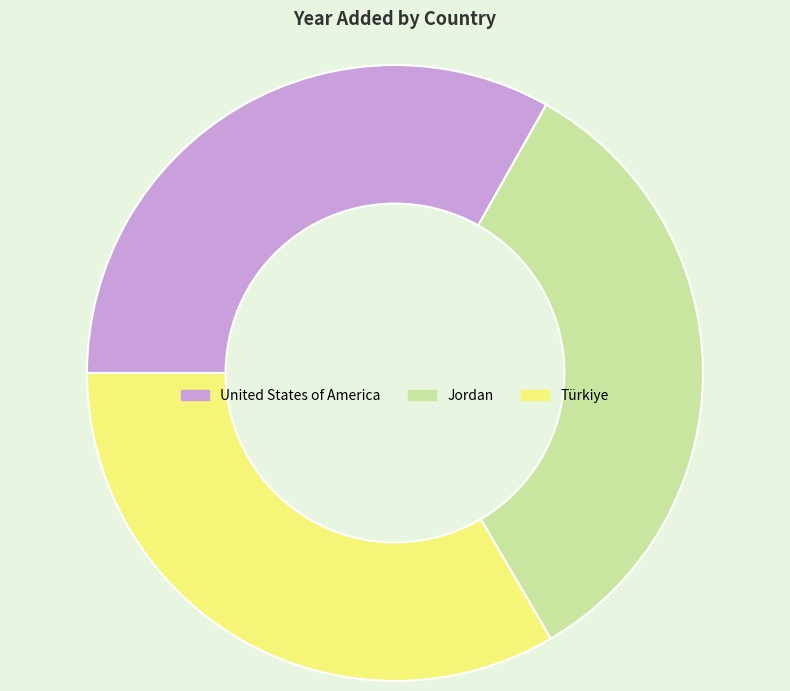

Is it true that Türkiye is 23% of the pie?

False